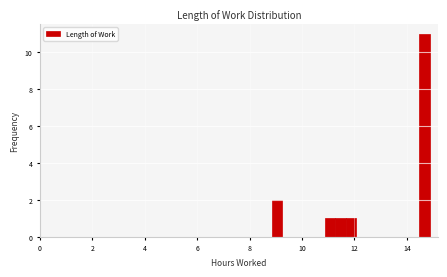

Around what value on the x-axis is the tallest bar? Give the approximate position of its centre, as read against the axis.

14.6